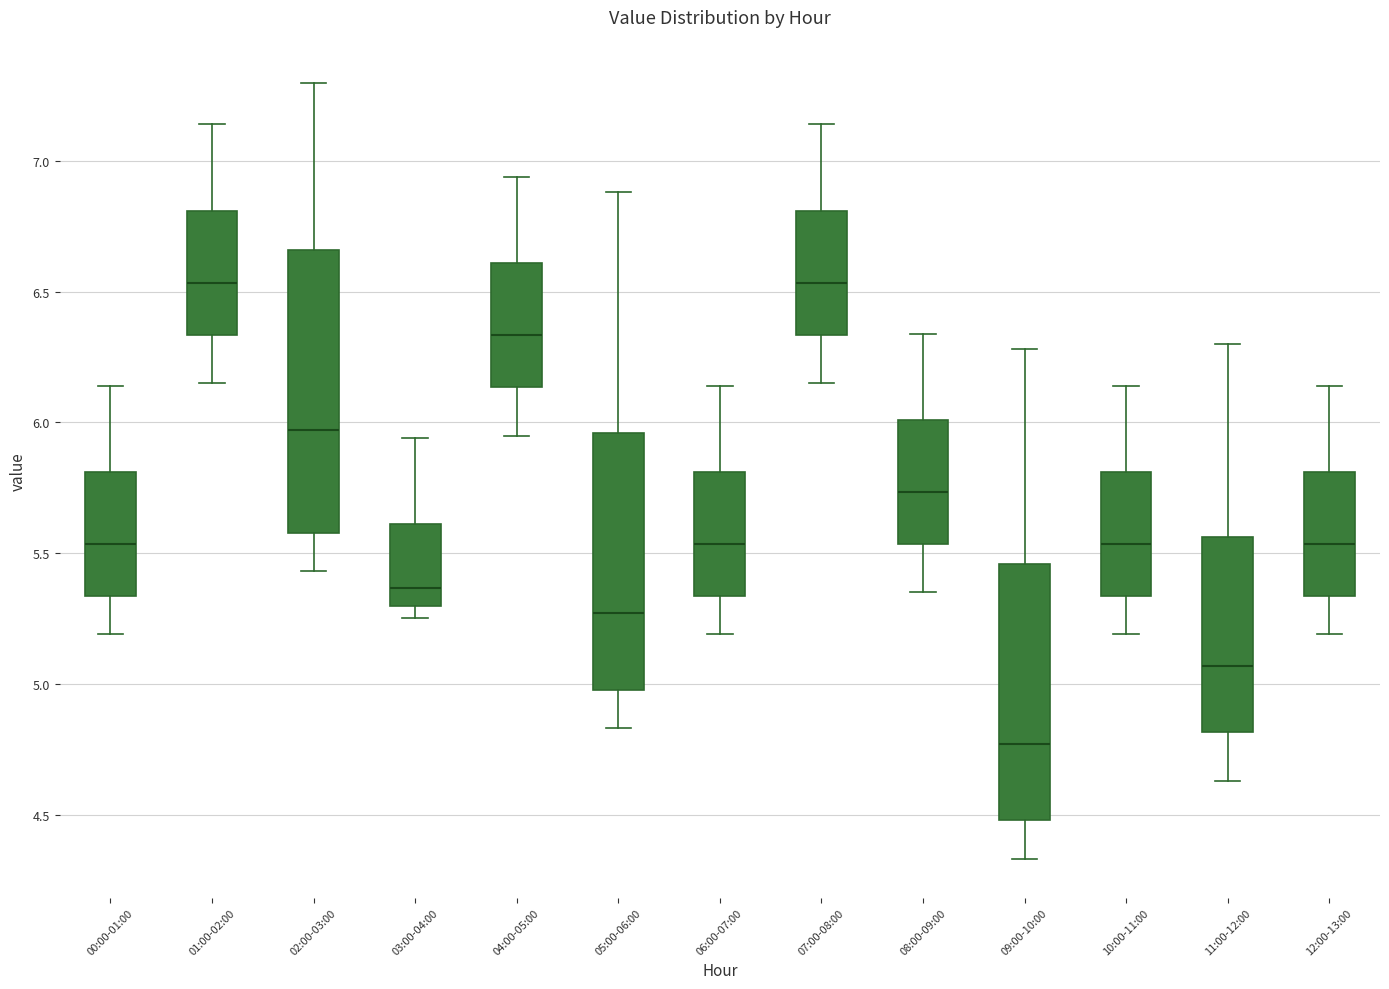

Which box has the lowest median line?

09:00-10:00